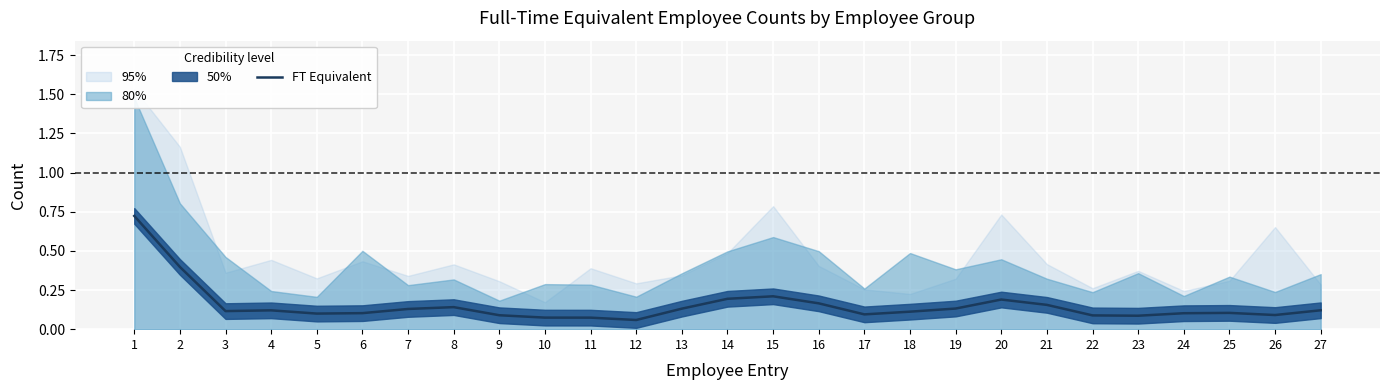

What is the change in value from 2 to 5?

-0.3